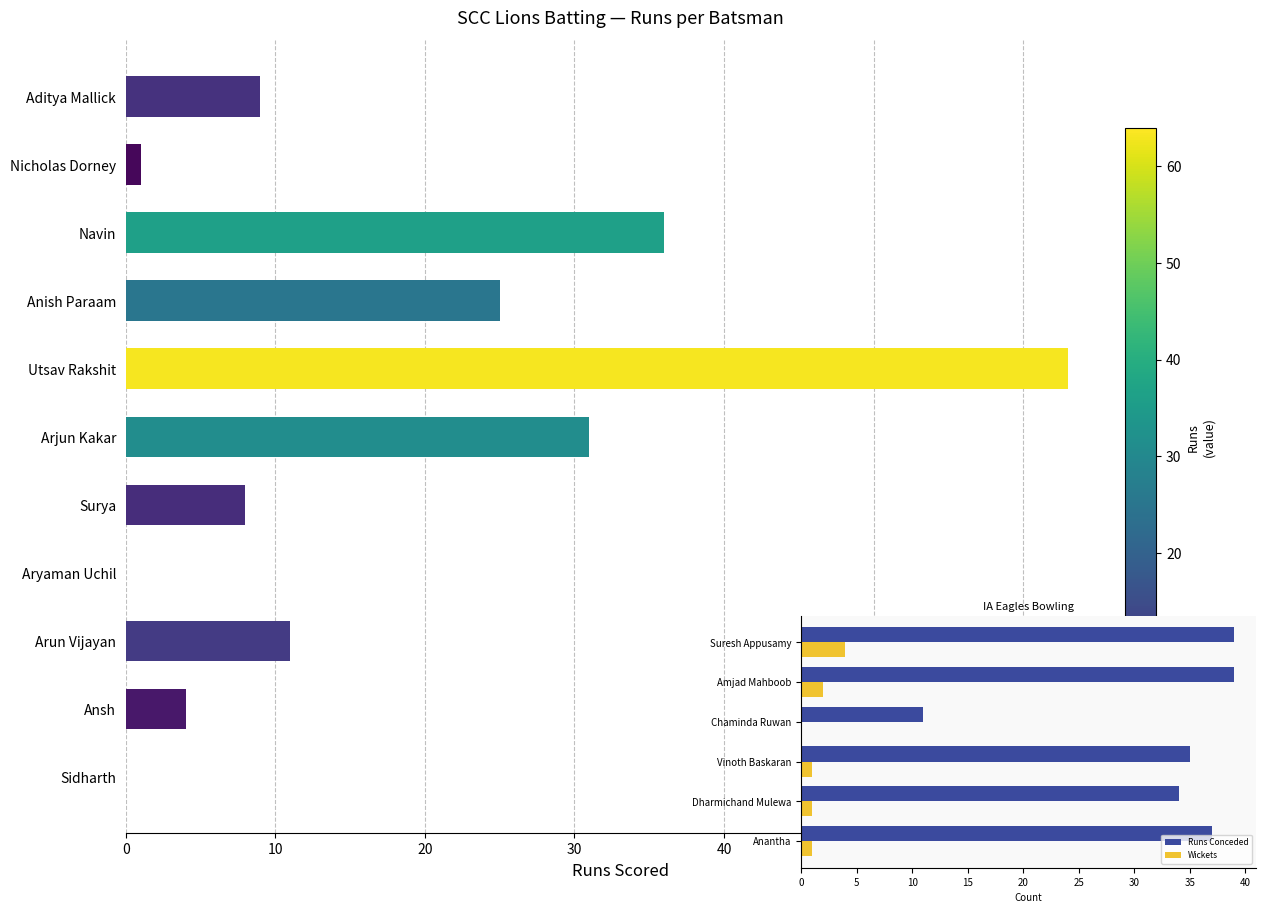

What is the greatest value displayed?

63